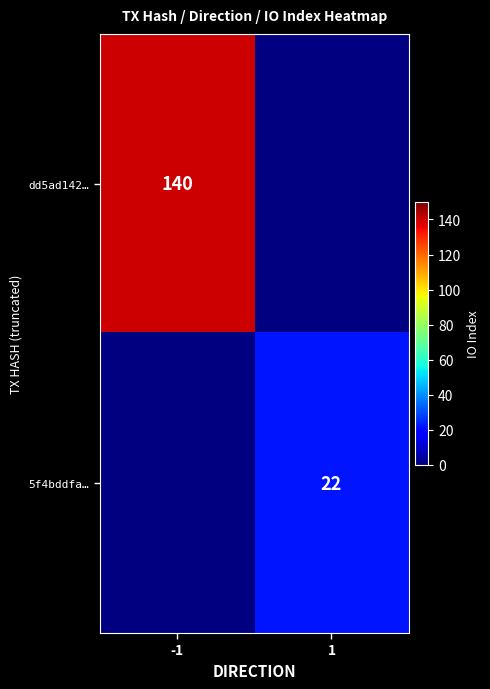

Count the number of categories in the chart.

2